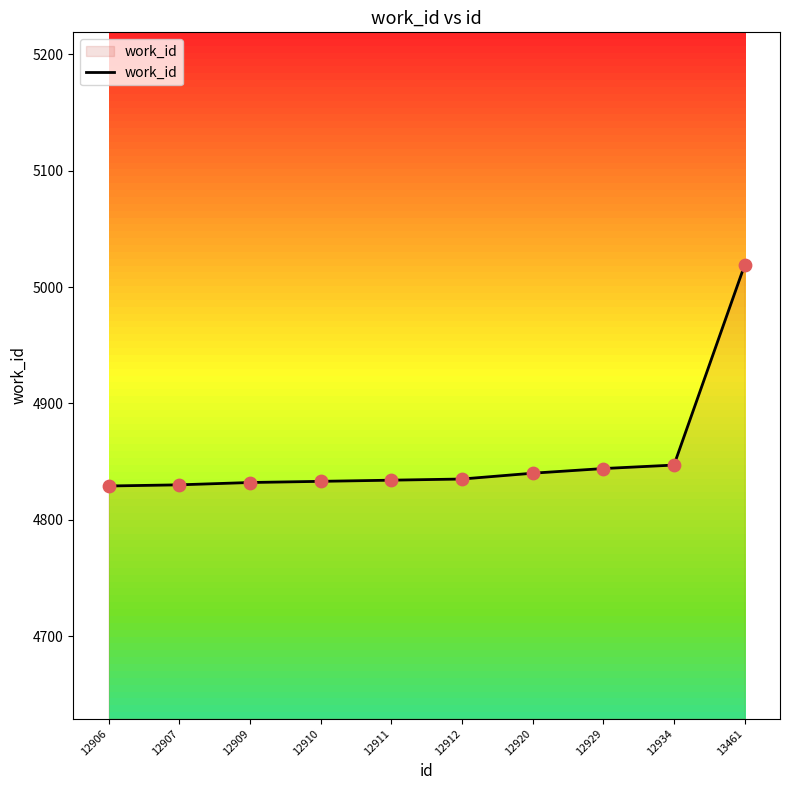

Approximately how many times larger is the value at 12929 compared to 12934?

1.0